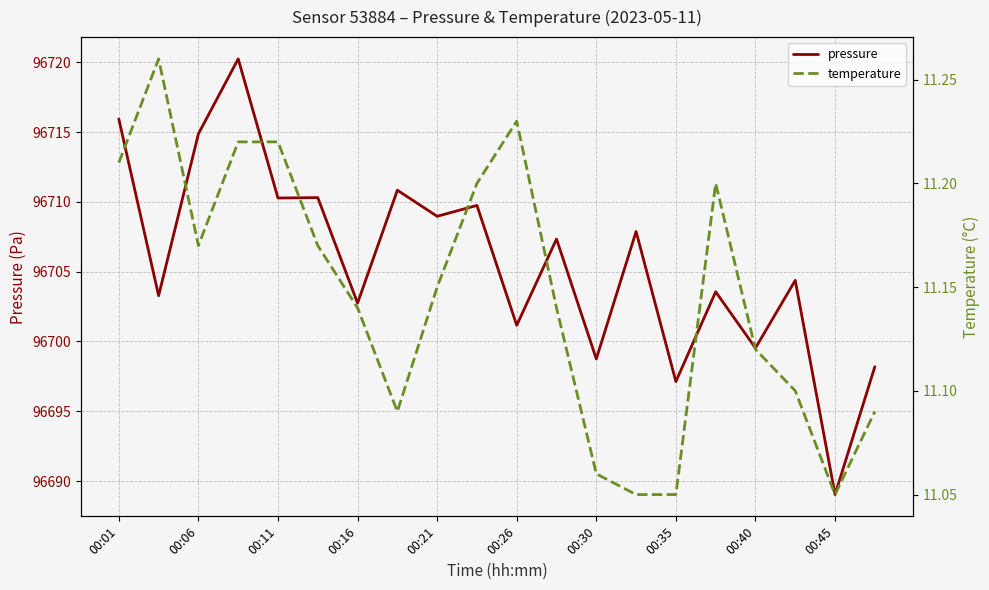

Which category has the lowest value in the pressure series?

00:45